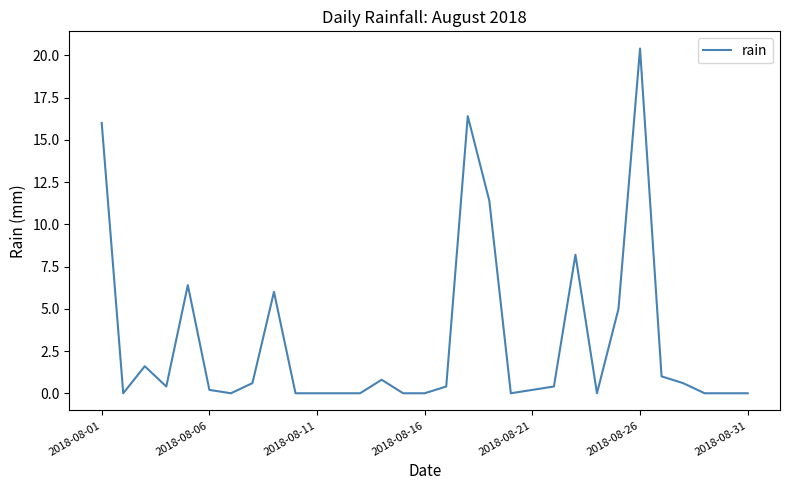

What is the maximum value shown in the chart?

20.4